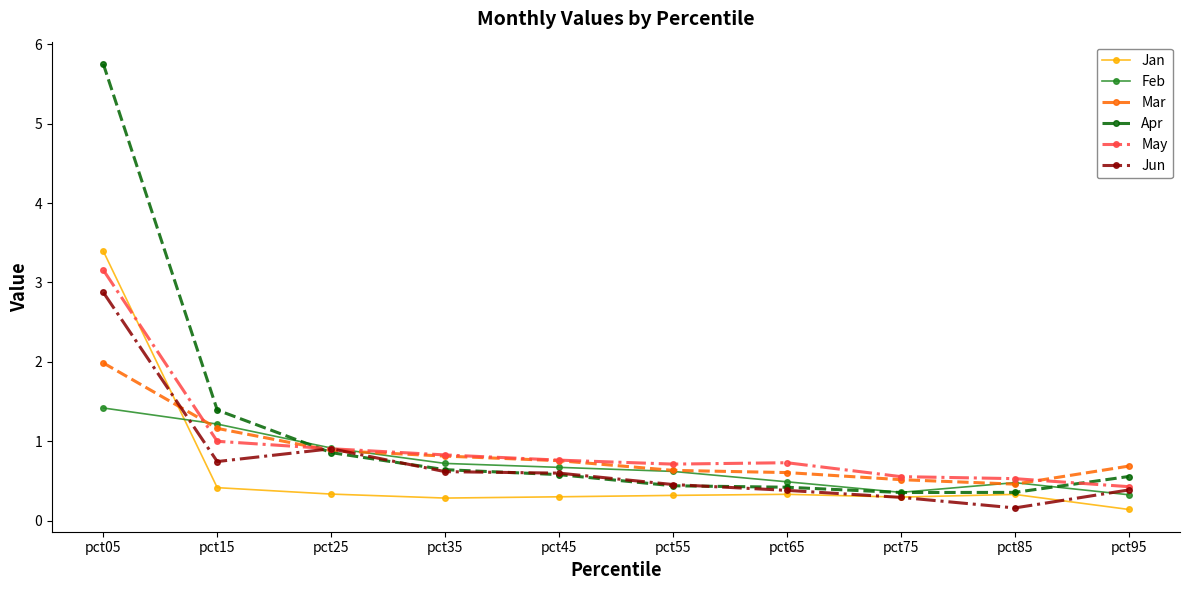

Which series has the largest range (max minus min)?

Apr